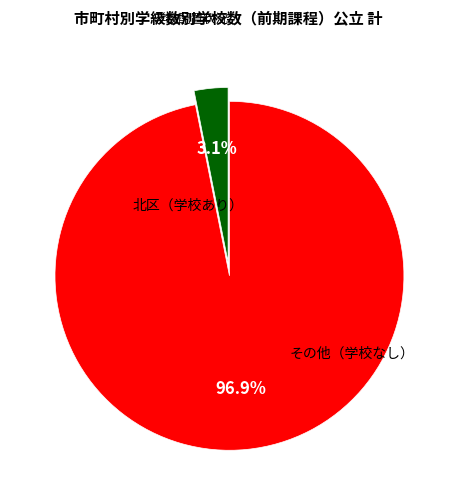

Does any single category account for the majority?

Yes